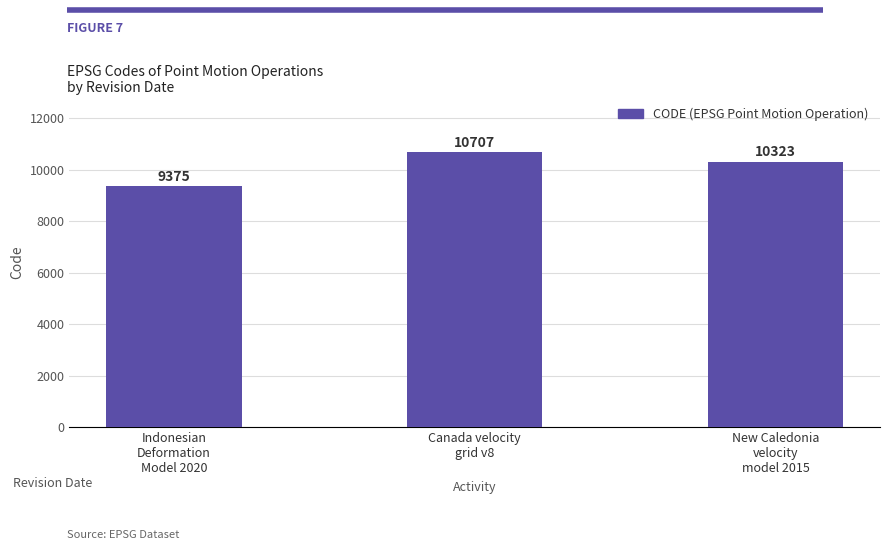

What is the smallest value displayed?

9375